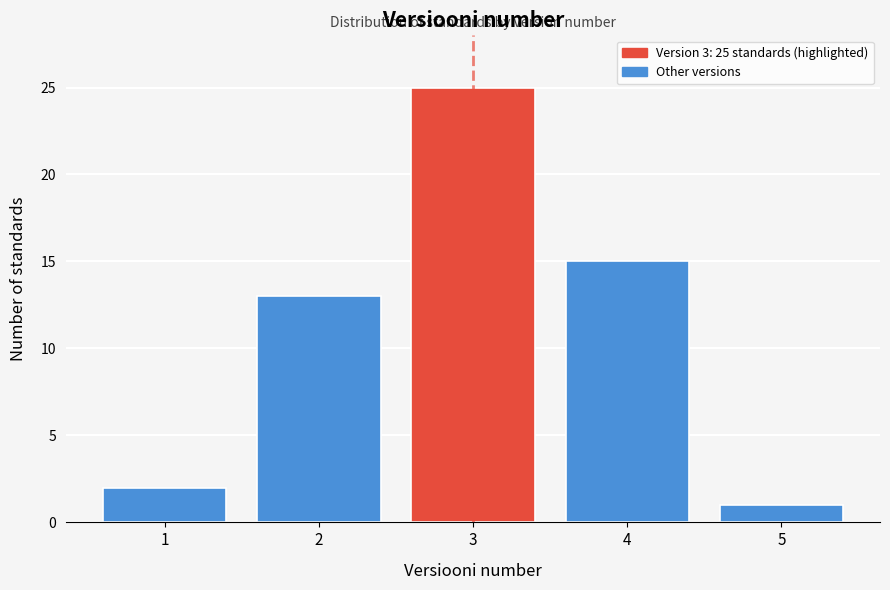

Reading left to right, extract all data points from this chart.

1=2	2=13	3=25	4=15	5=1